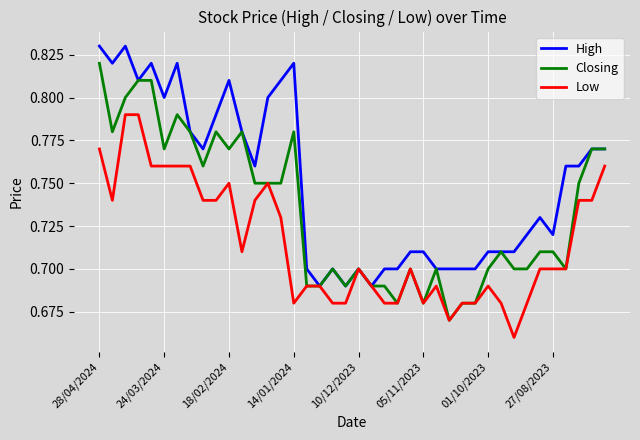

How many lines are shown in the chart?

3